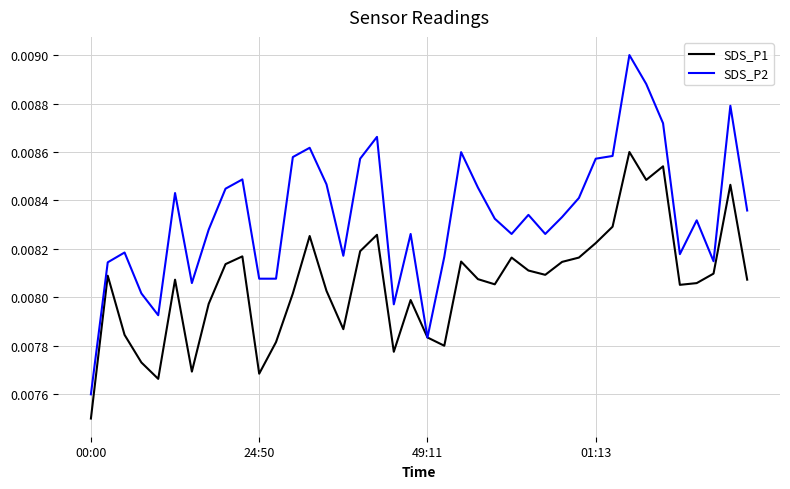

List the series in order of their overall mean, lowest first.

SDS_P1, SDS_P2